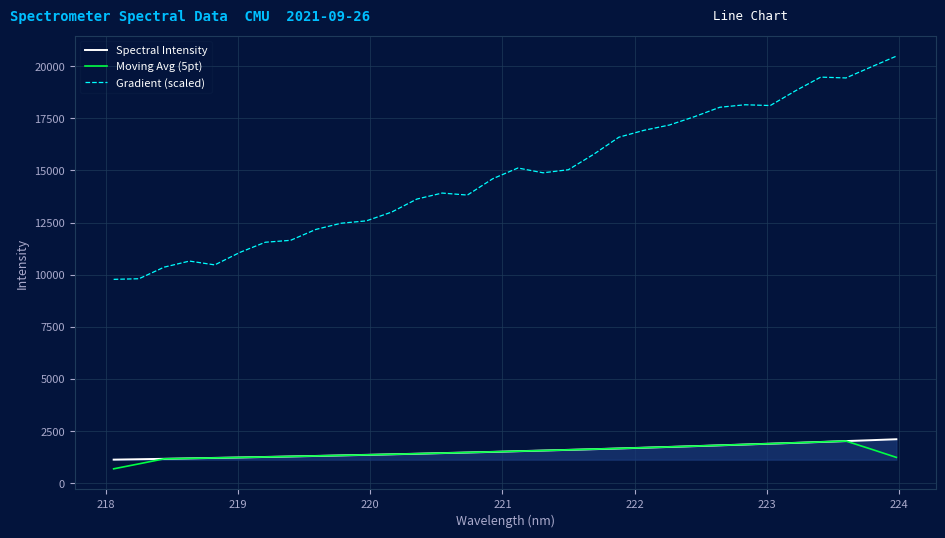

What is the greatest value displayed?

20484.6